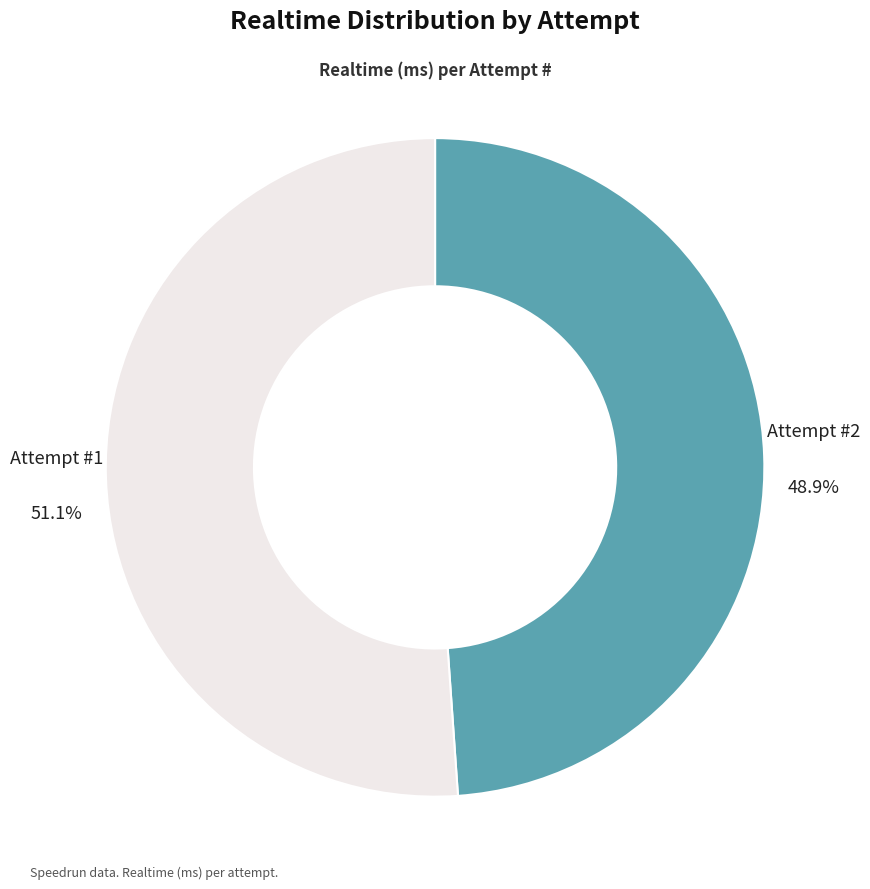

What is the largest slice in the pie chart?

Attempt #1